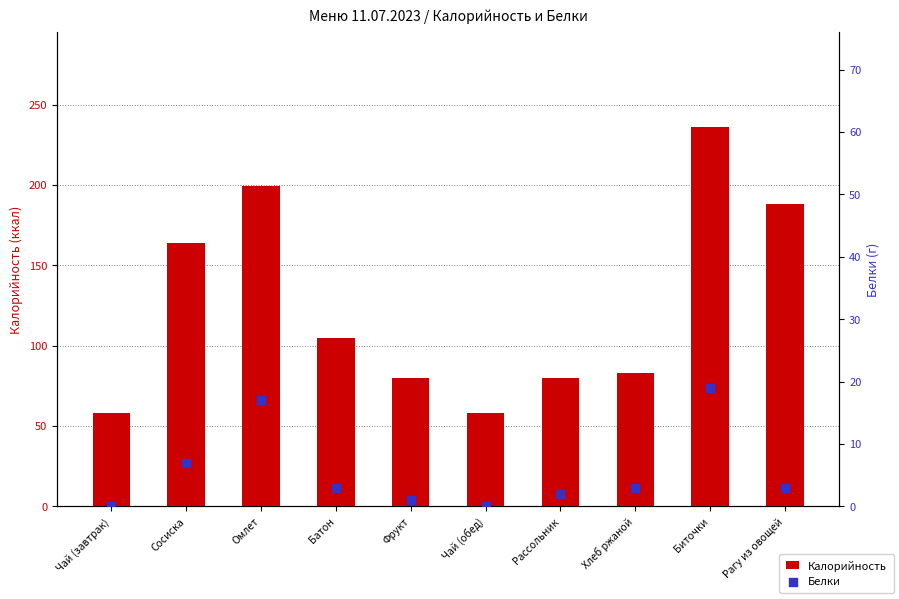

Which series contains the highest Y value?

Калорийность